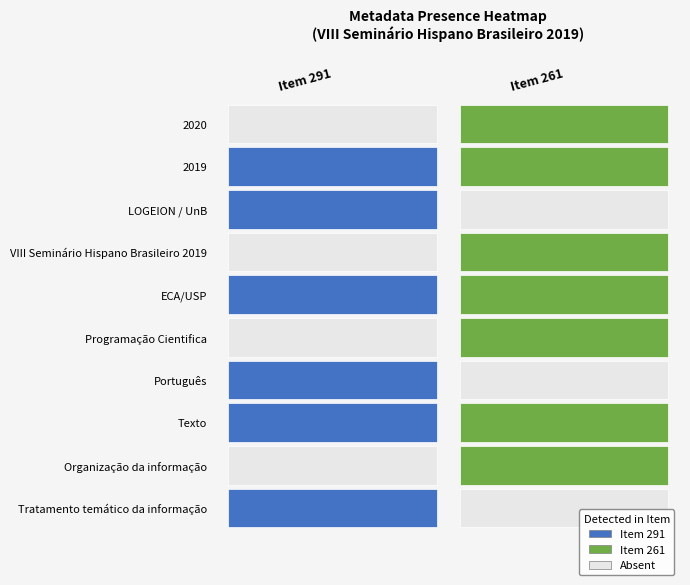

What is the total value across all series at 1?

1